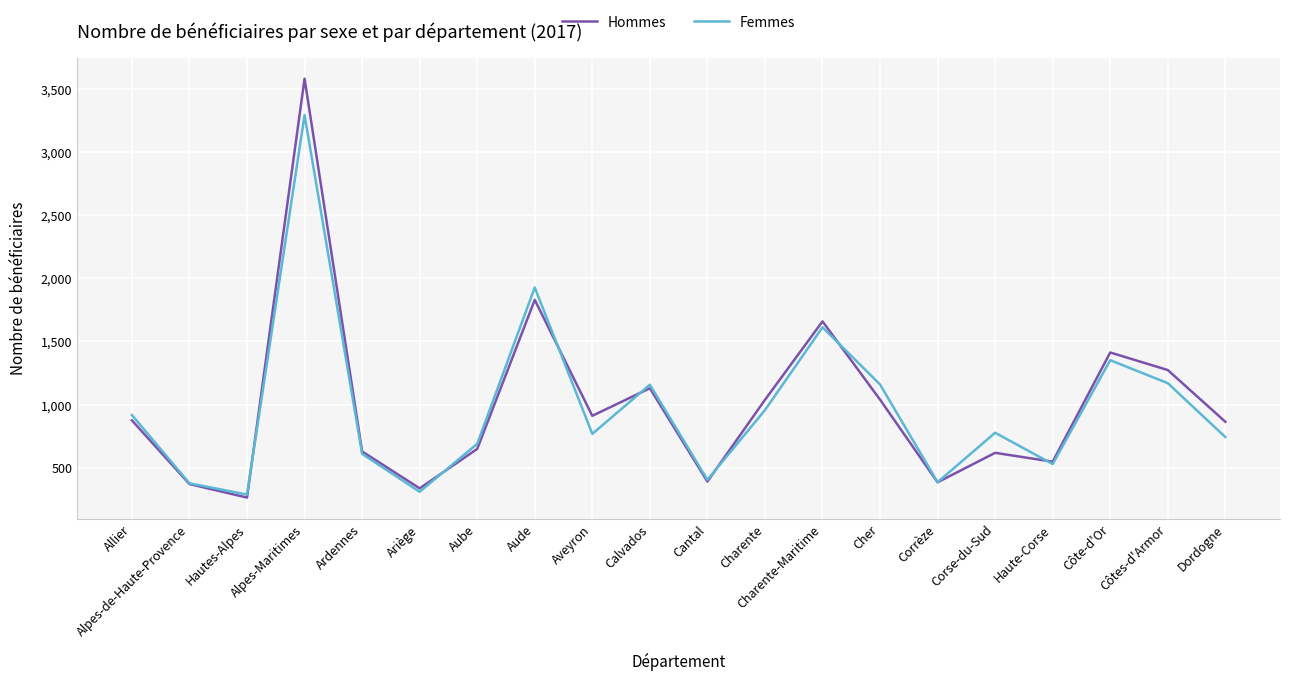

How many lines are shown in the chart?

2